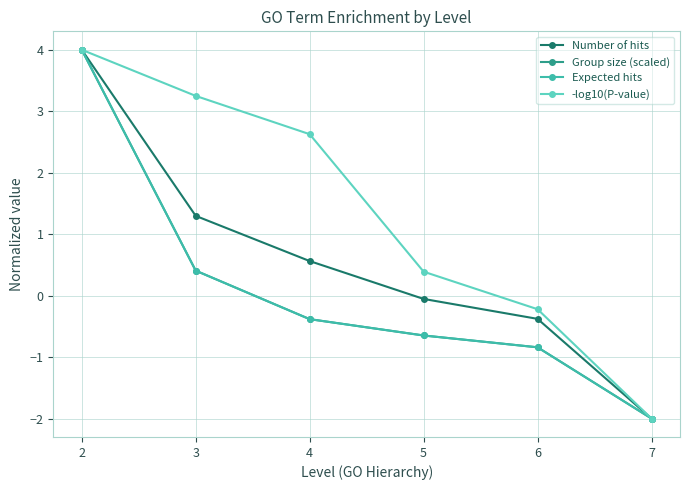

At which category does the chart reach its peak across all series?

2